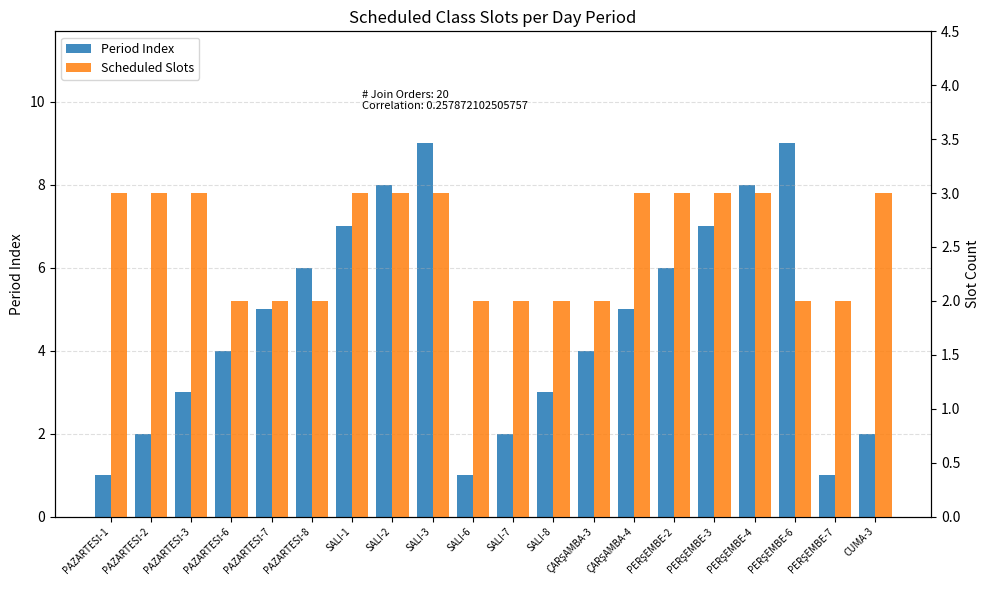

Between PAZARTESİ-3 and SALI-3, which is larger?

SALI-3